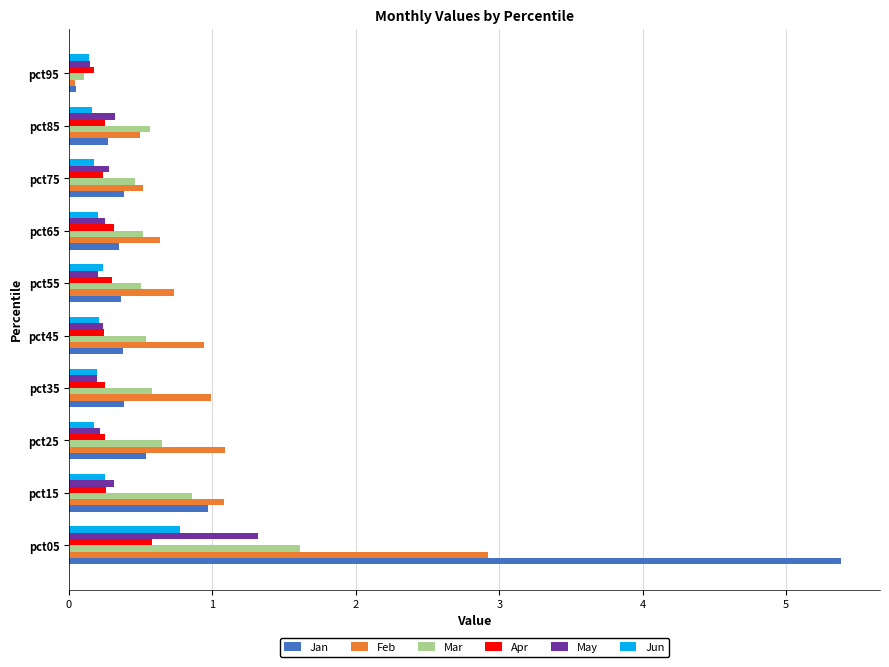

What is the difference between the maximum and minimum values in the Jan series?

5.3